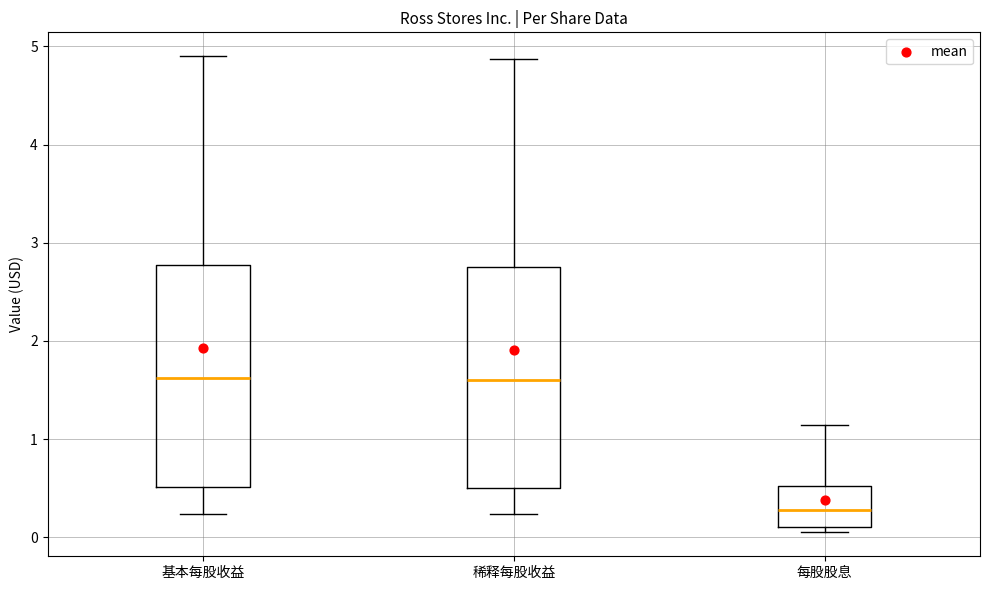

Reading left to right, read every box against the y-axis: the position of its median line, the range the box covers, and the ends of its whiskers. The values are not printed on the chart, so give them approximately, as read against the axis.

基本每股收益: median 1.6, box 0.5 to 2.8, whiskers 0.2 to 4.9
稀释每股收益: median 1.6, box 0.5 to 2.8, whiskers 0.2 to 4.9
每股股息: median 0.3, box 0.1 to 0.5, whiskers 0.1 (just below the box's lower edge) to 1.1